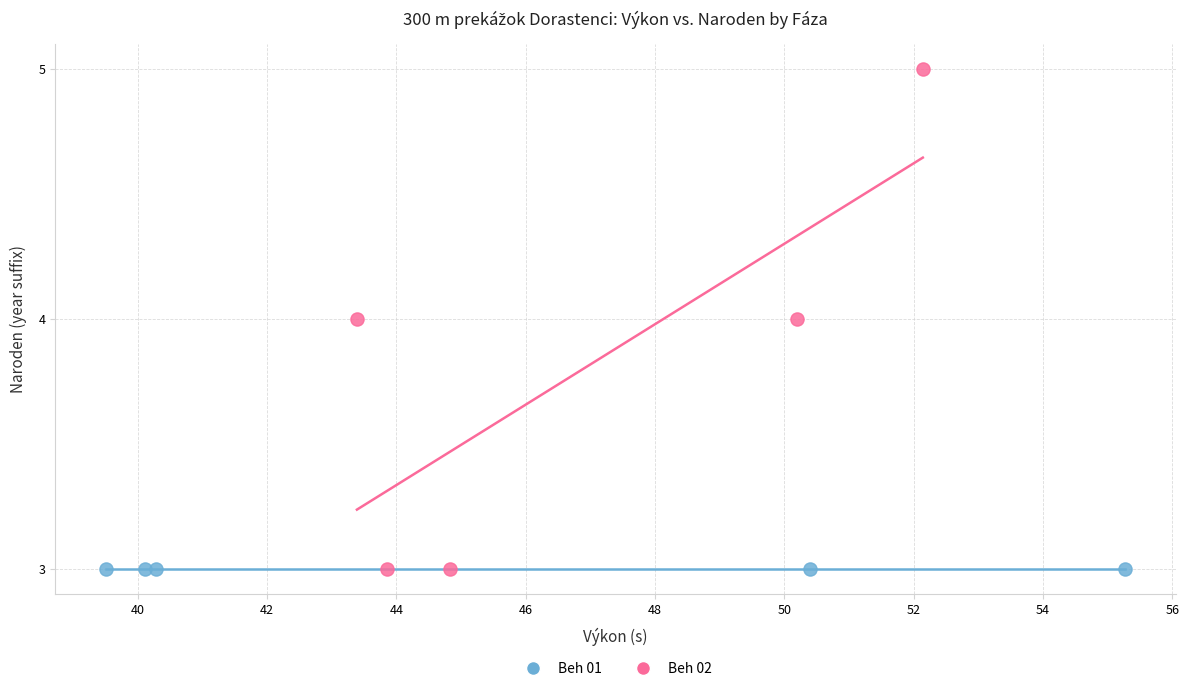

What are all the series names shown in the legend?

Beh 01, Beh 02